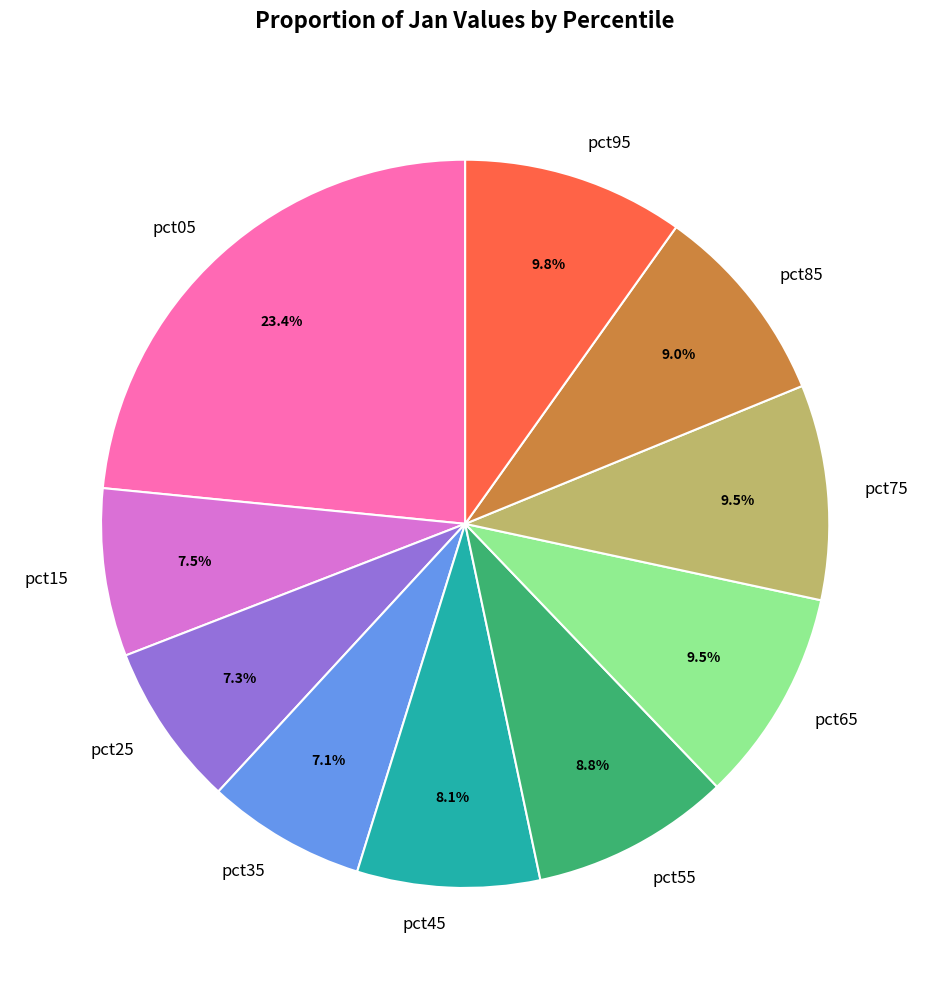

Combined, do pct15 and pct85 account for over 50%?

No